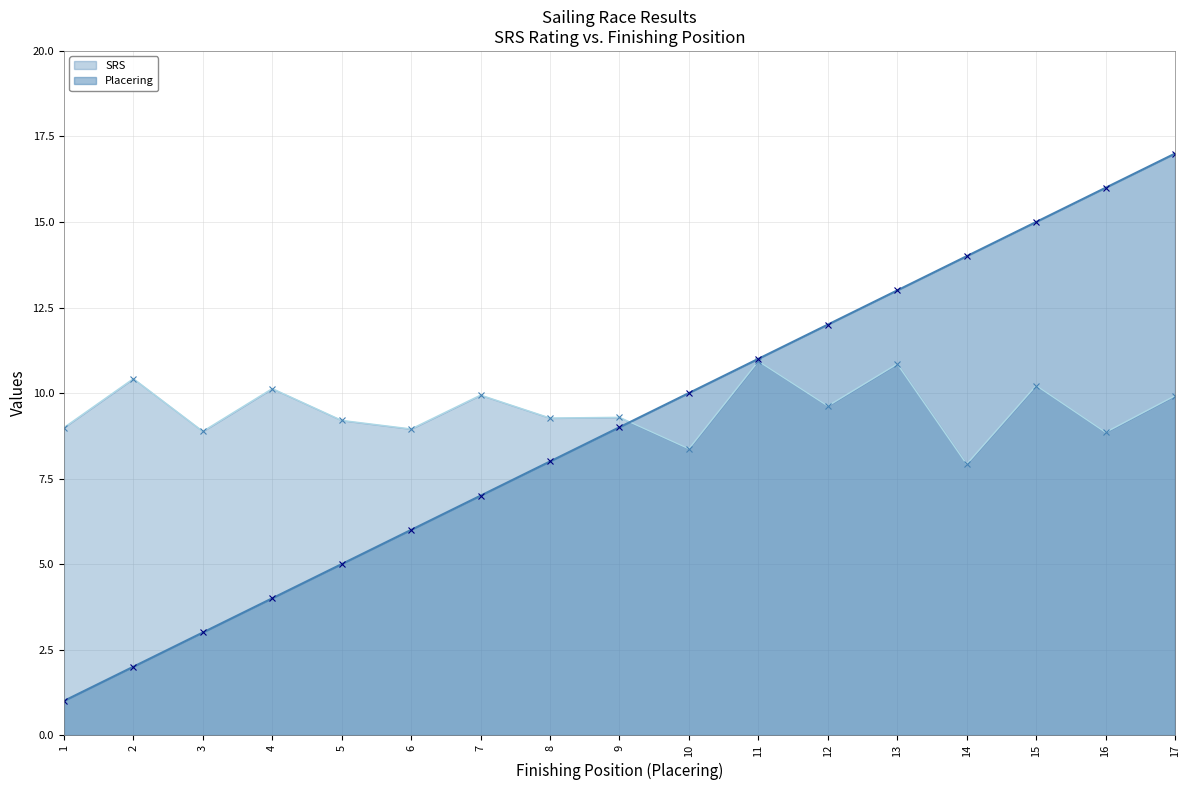

How many lines are shown in the chart?

2